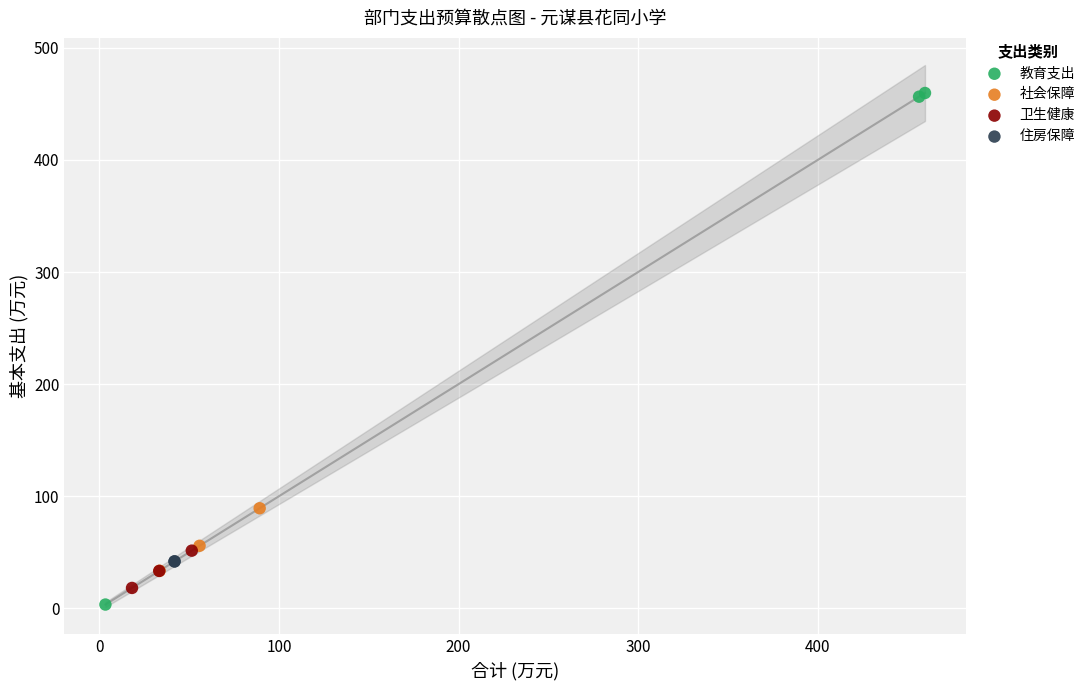

What are all the series names shown in the legend?

教育支出, 社会保障, 卫生健康, 住房保障